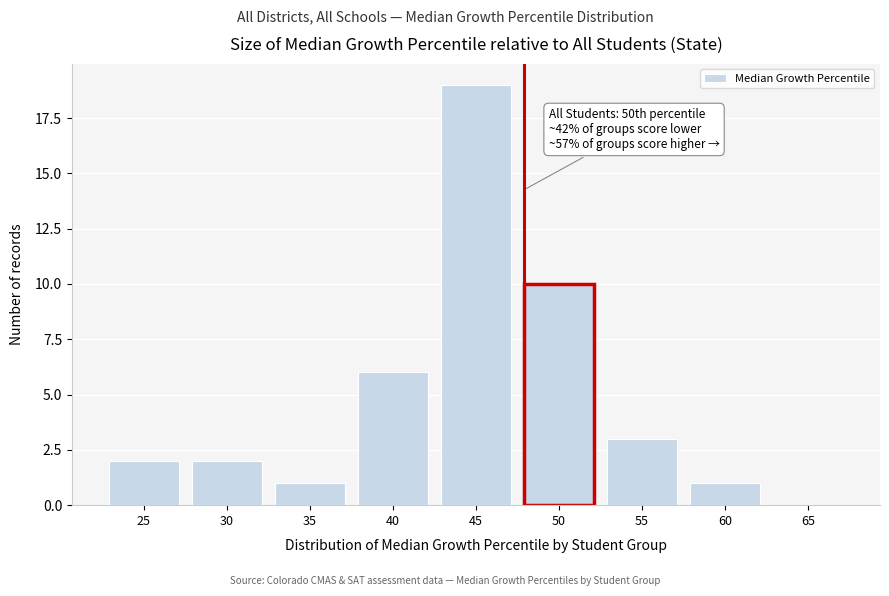

Reading left to right, what are all the values shown in this chart?

25=2	30=2	35=1	40=6	45=19	50=10	55=3	60=1	65=0